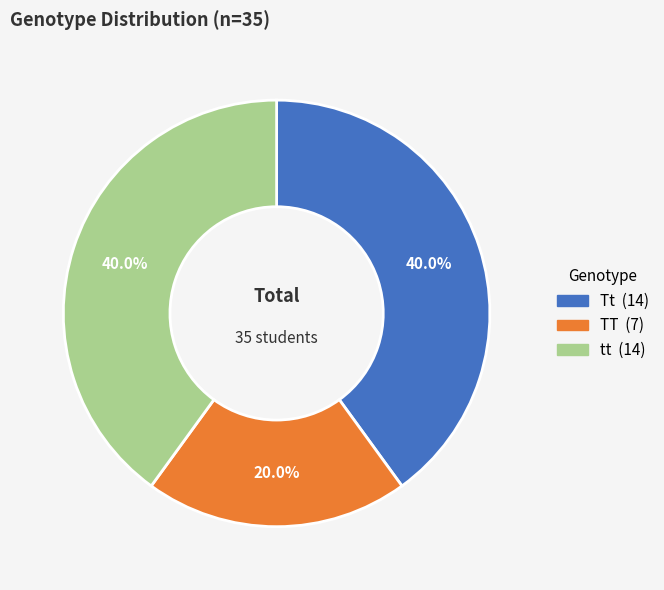

How much of the chart is everything except Tt?

60.0%